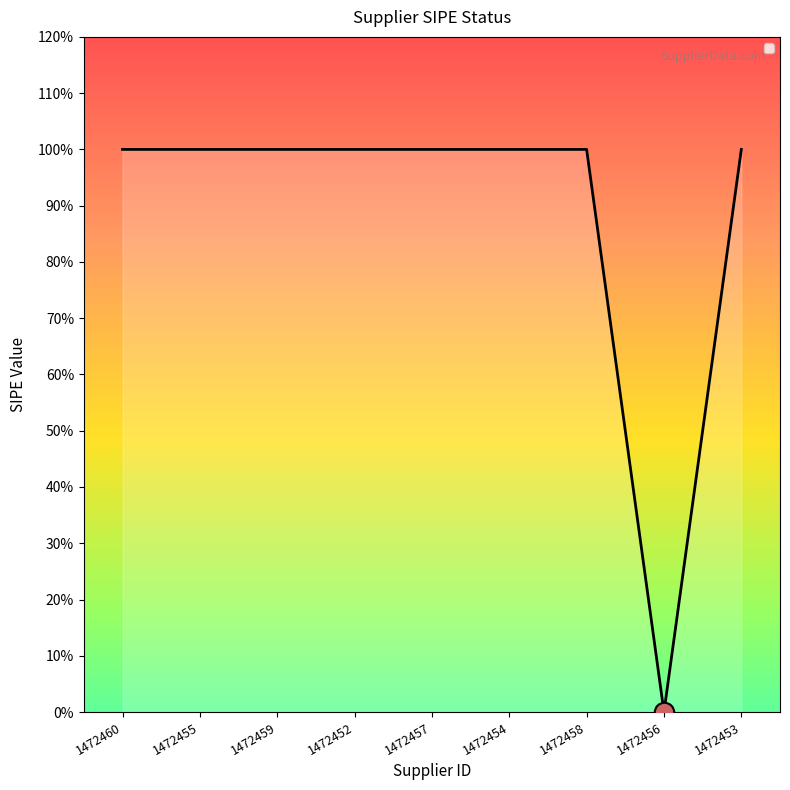

How many values are between 1 and 2?

8